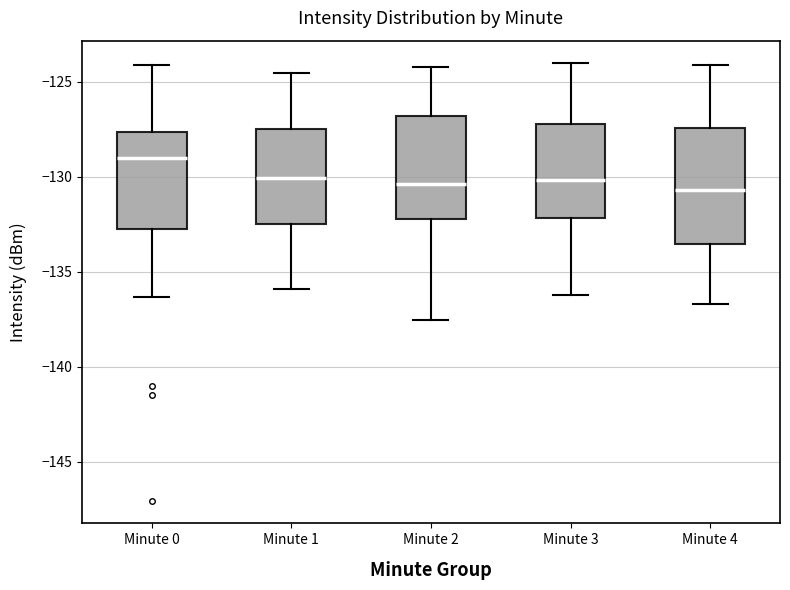

Which box has the highest median line?

Minute 0